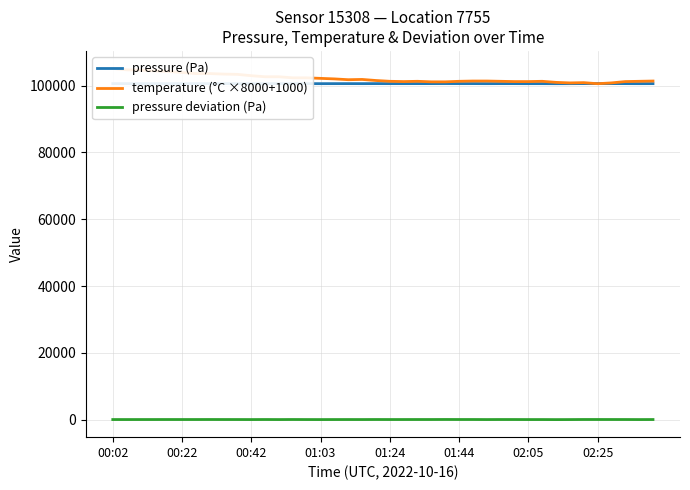

What is the difference between the second highest and second lowest values in the temperature (°C ×8000+1000) series?

3920.0